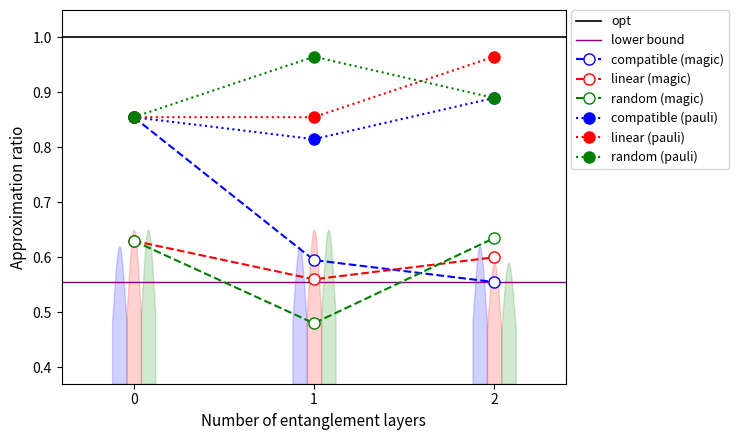

How many lines are shown in the chart?

6